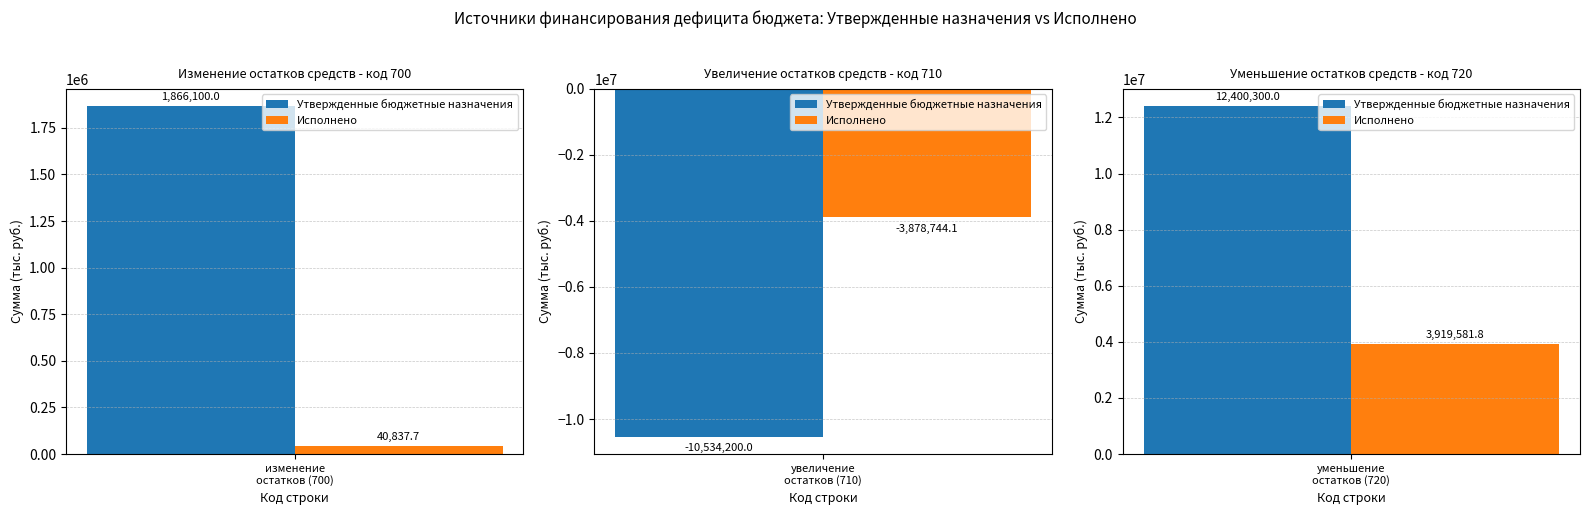

At which label does Исполнено first exceed 40837?

изменение остатков средств (700)